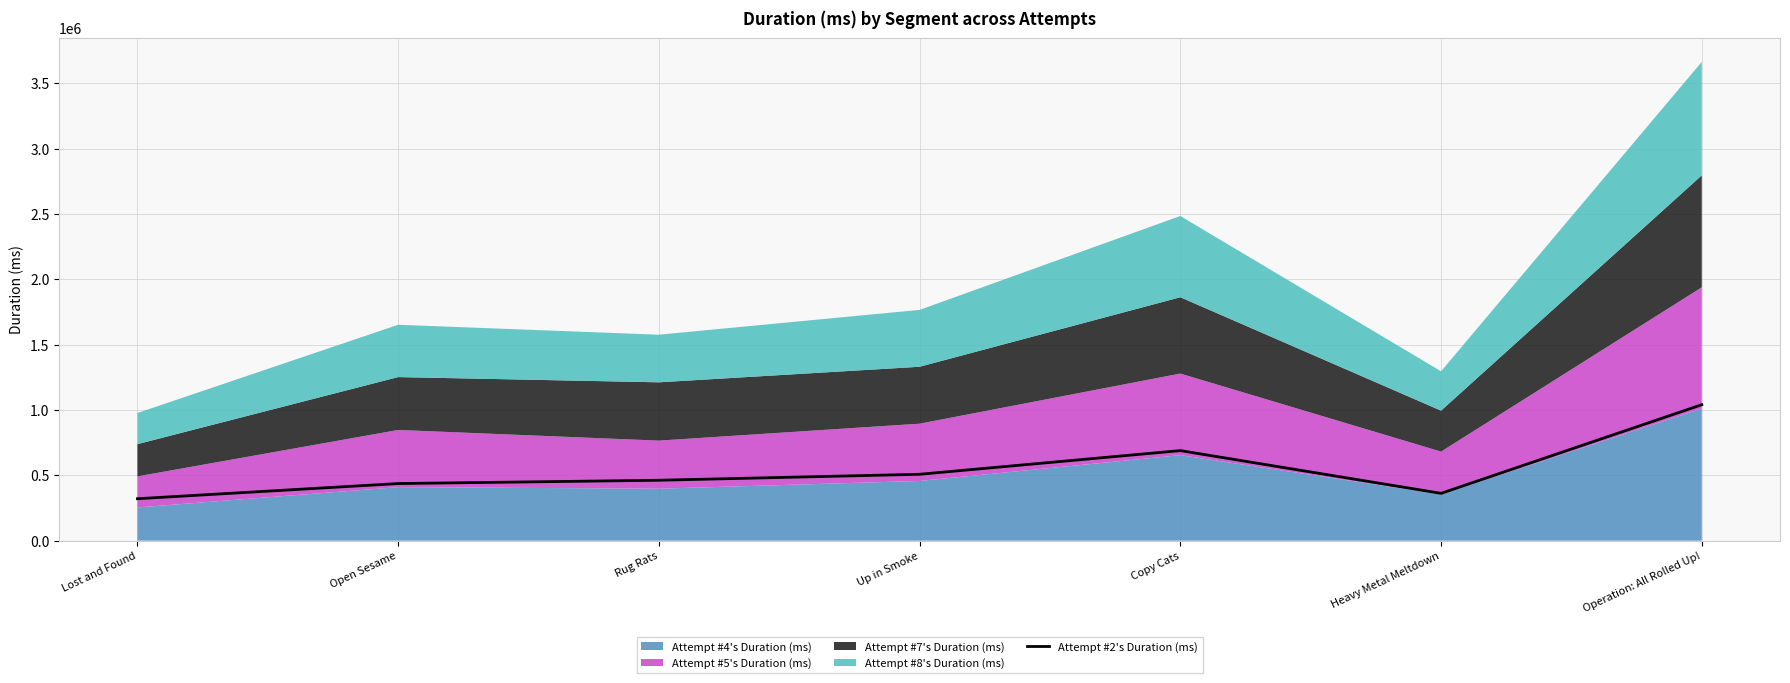

The chart shows a value of 437098 at Open Sesame. True or false?

True